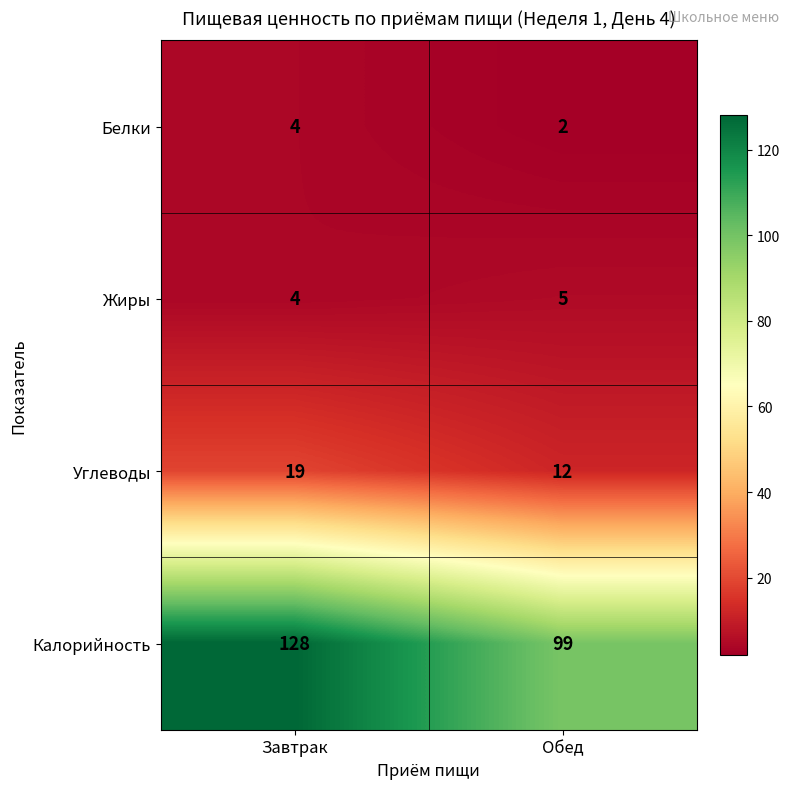

What value does the Калорийность series have at Обед?

99